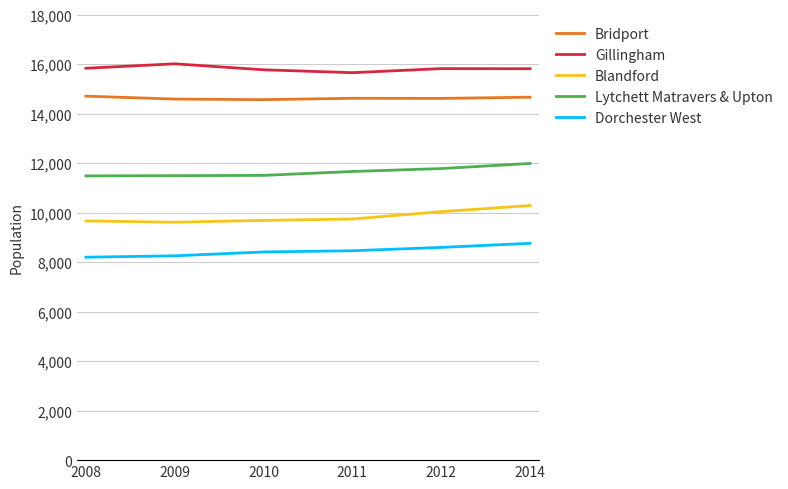

What is the total value across all series at 2014?

61494